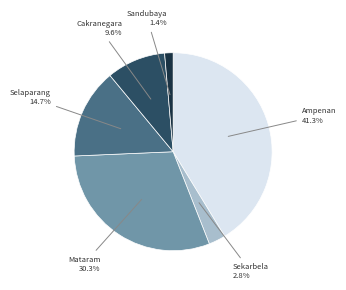

Between Ampenan and Sandubaya, which is larger?

Ampenan